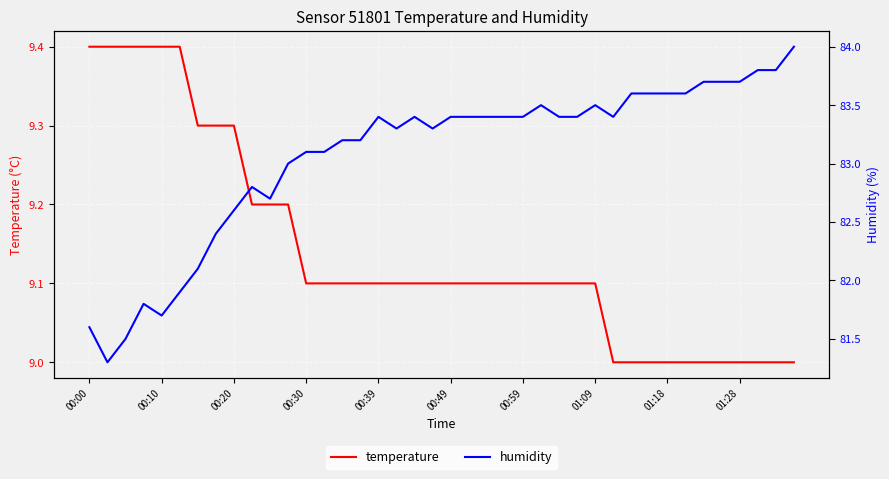

True or false: temperature and humidity cross at least once.

False